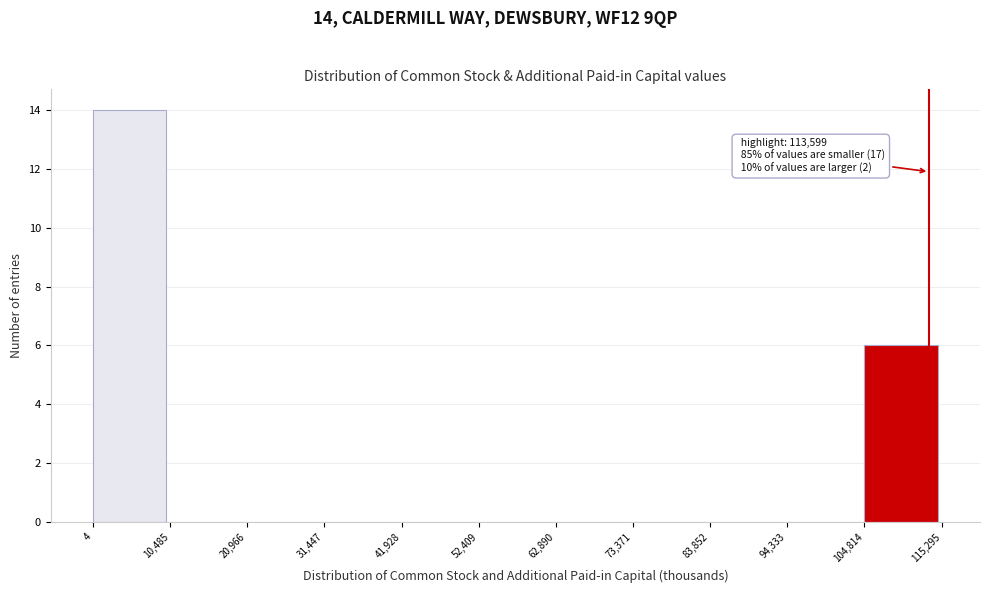

Which range on the x-axis has the tallest bar?

4 to 10,485